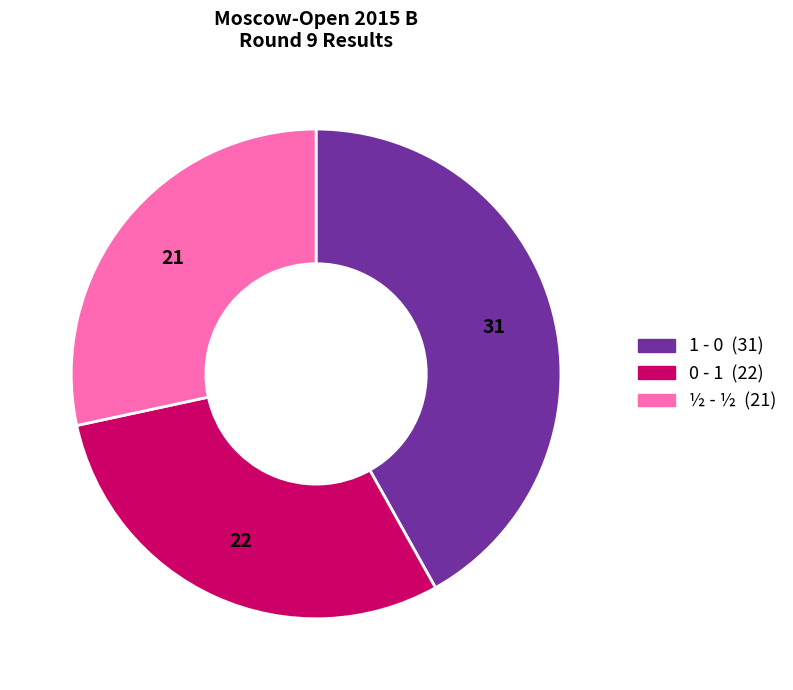

Combined, do ½ - ½ and 1 - 0 account for over 50%?

Yes